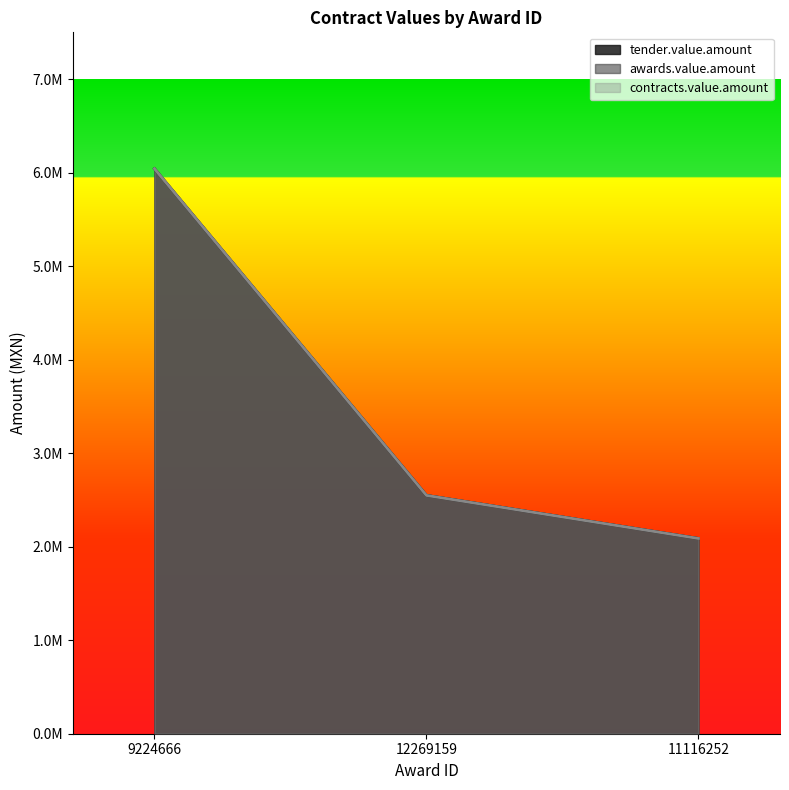

Reading right to left, what are all the values shown in this chart?

tender.value.amount: 11116252=2088000.0	12269159=2548342.7	9224666=6040949.3
awards.value.amount: 11116252=2088000.0	12269159=2548342.7	9224666=6040949.3
contracts.value.amount: 11116252=2088000.0	12269159=2548342.7	9224666=6040949.3